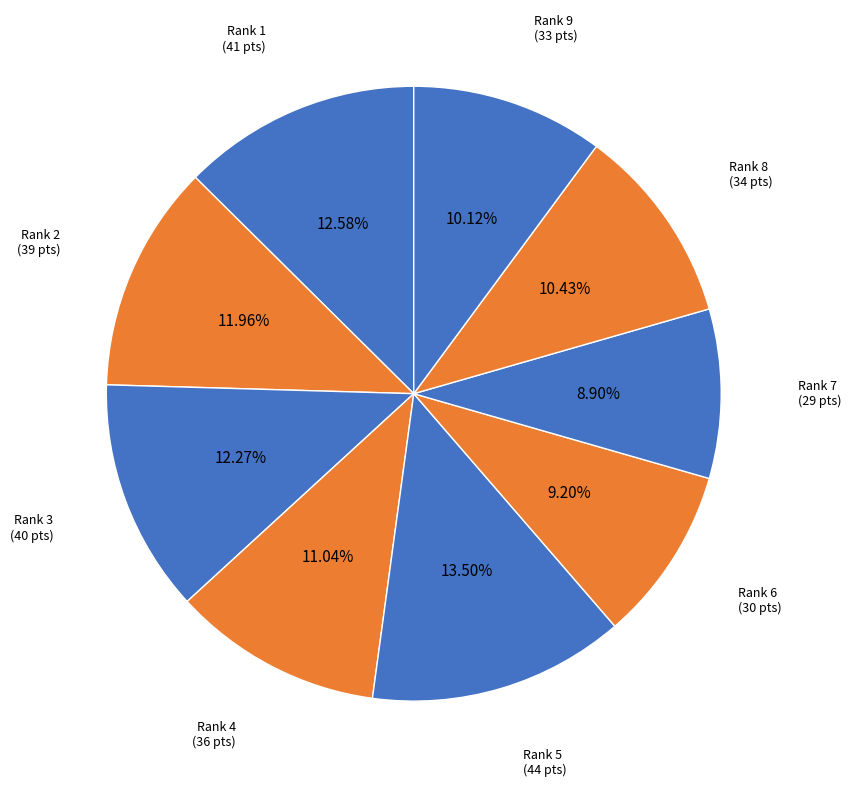

To the nearest percent, what is the average slice percentage?

11%